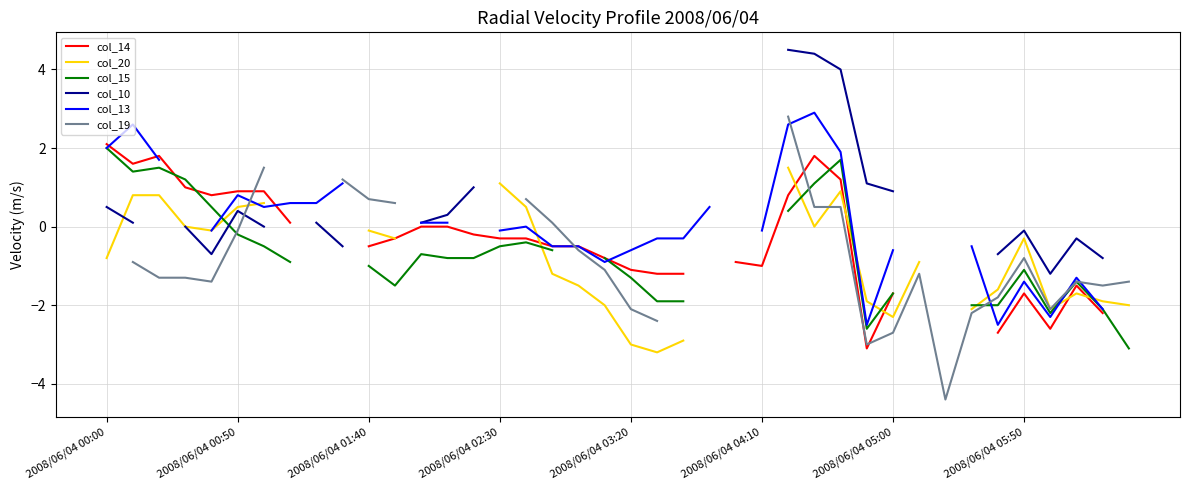

At 18, list the series in order from smallest to largest.

col_19, col_20, col_15, col_10, col_13, col_14